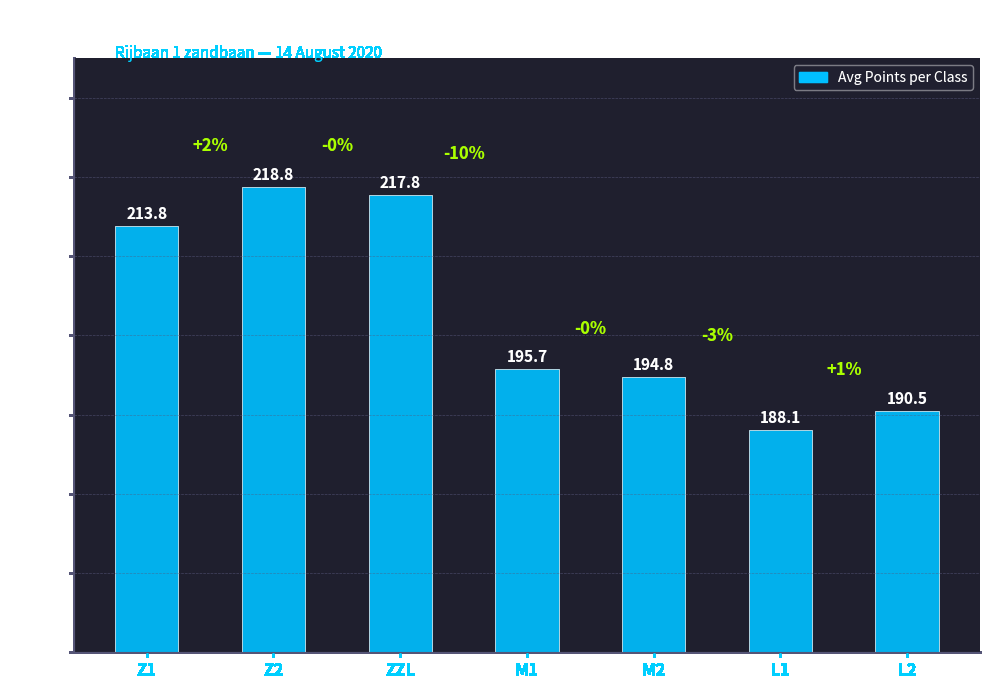

Reading left to right, extract all data points from this chart.

Z1=213.8	Z2=218.8	ZZL=217.8	M1=195.7	M2=194.8	L1=188.1	L2=190.5